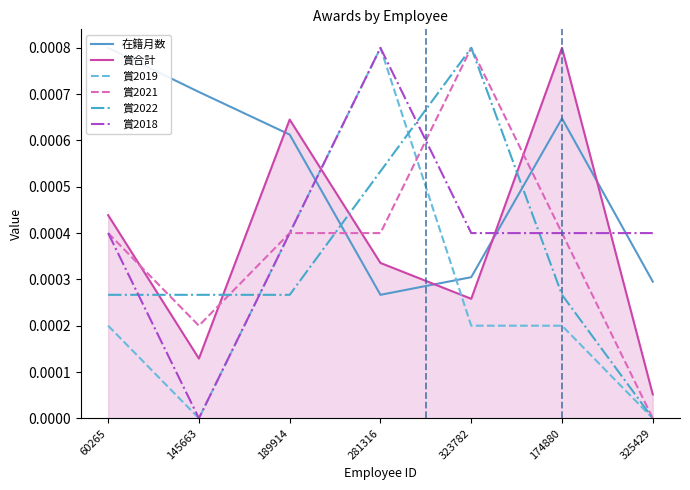

At which category is the sum across all series the highest?

281316